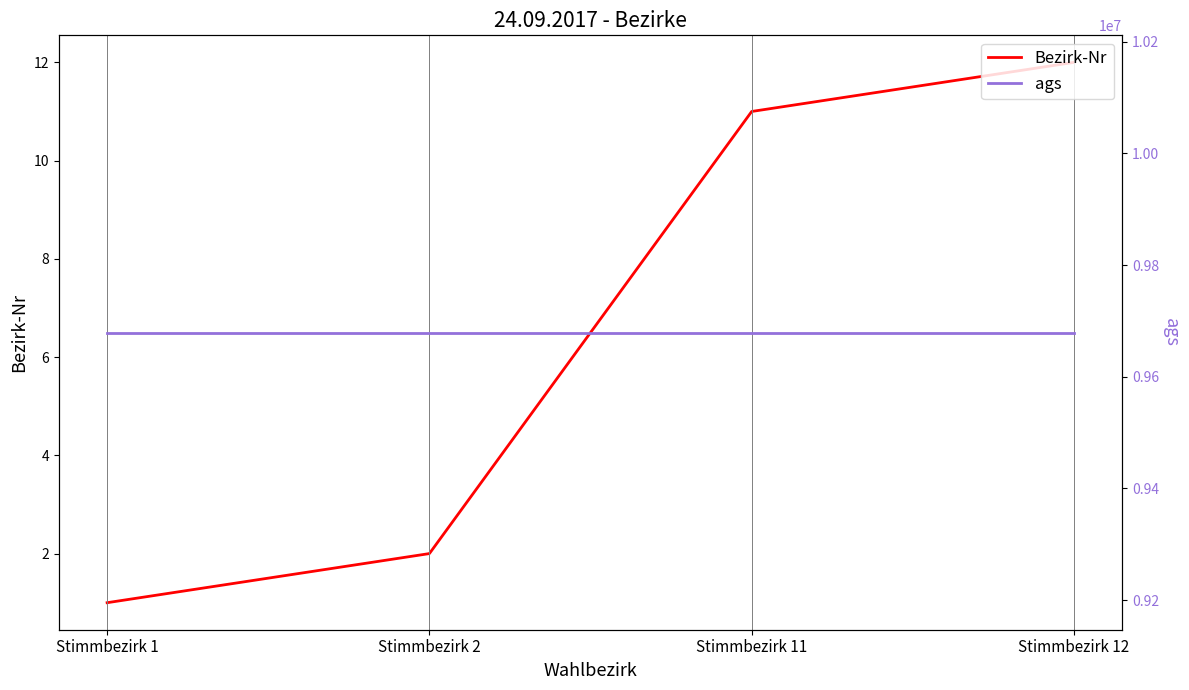

True or false: Bezirk-Nr and ags cross at least once.

False